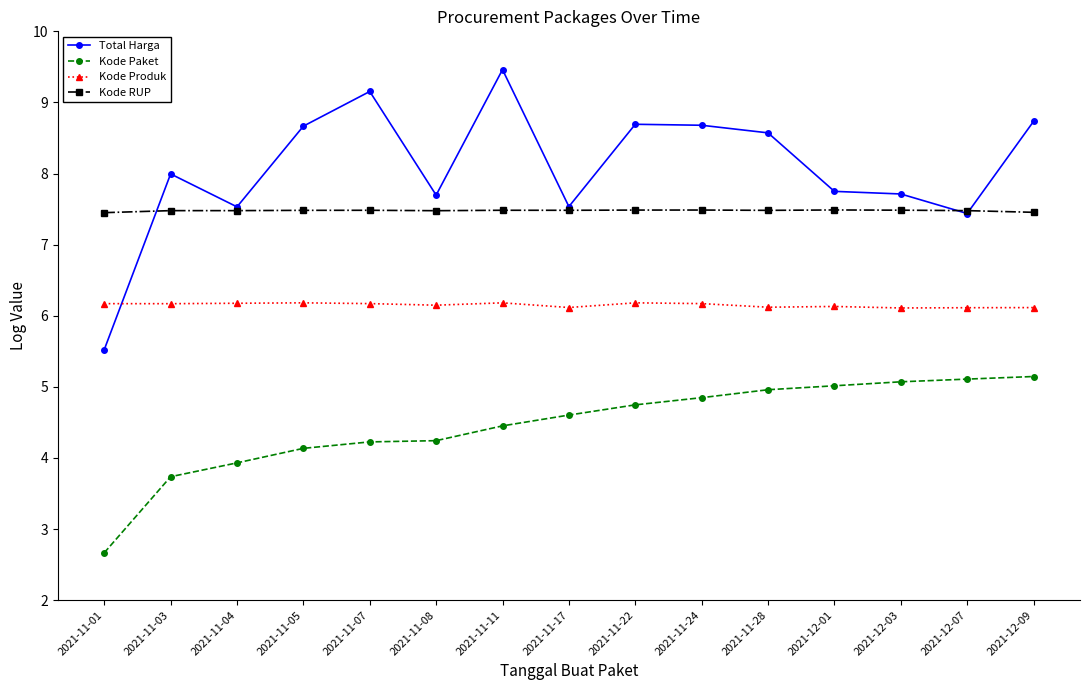

How many intersections are there between Total Harga and Kode Produk?

1